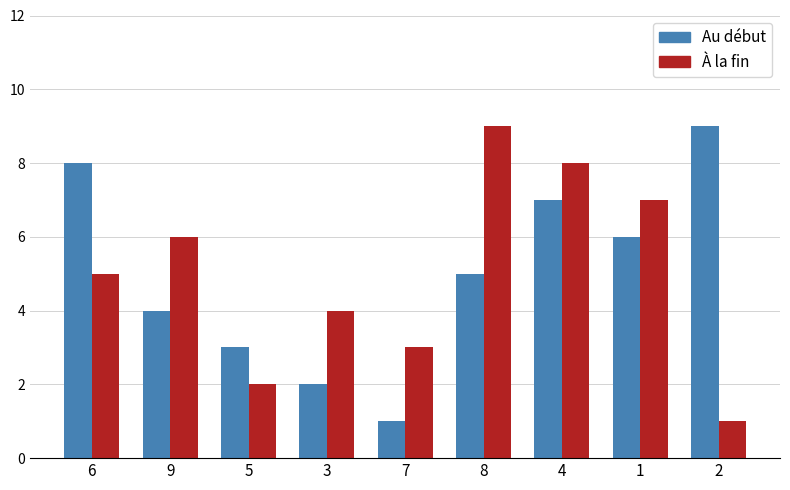

At which category is the sum across all series the highest?

4